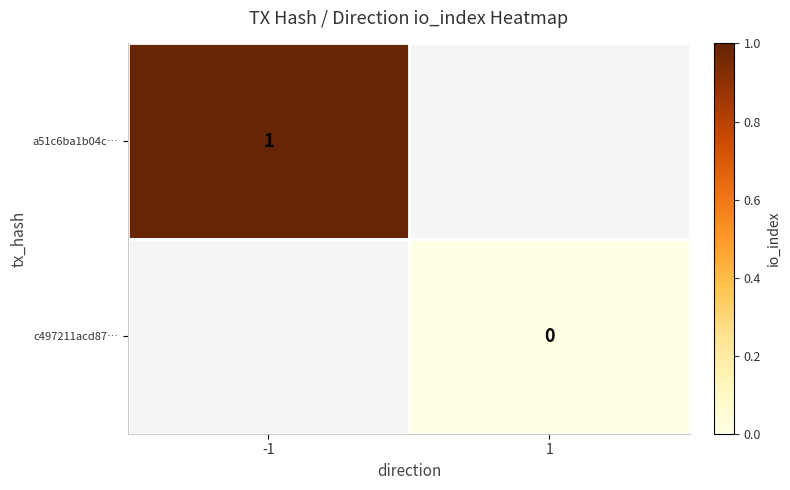

The value of a51c6ba1b04c… at -1 is 1. True or false?

True